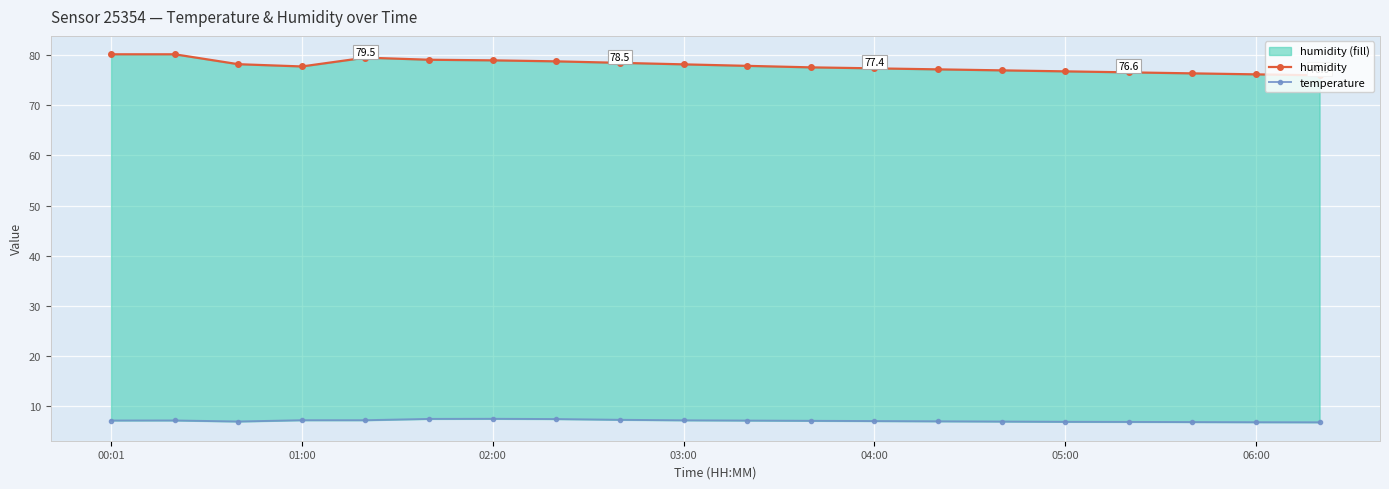

True or false: temperature and humidity_line intersect in this chart.

False